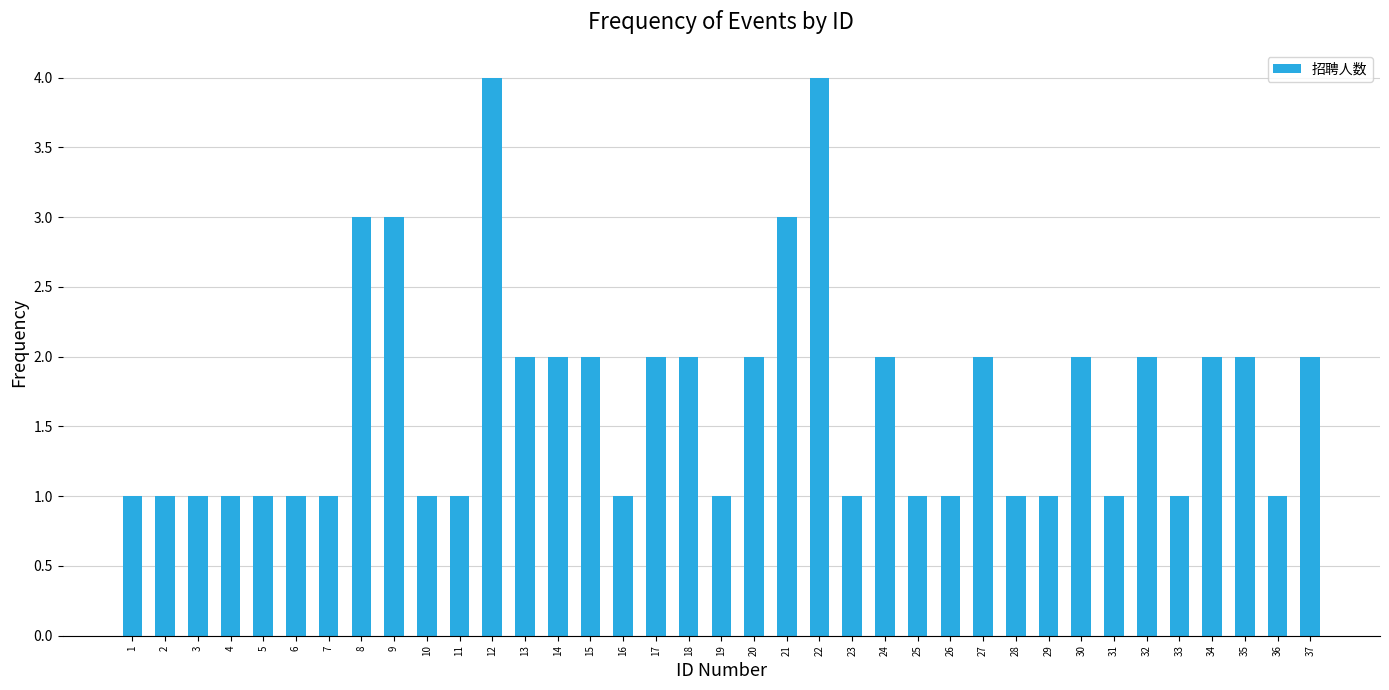

How many distinct data groups are displayed?

1